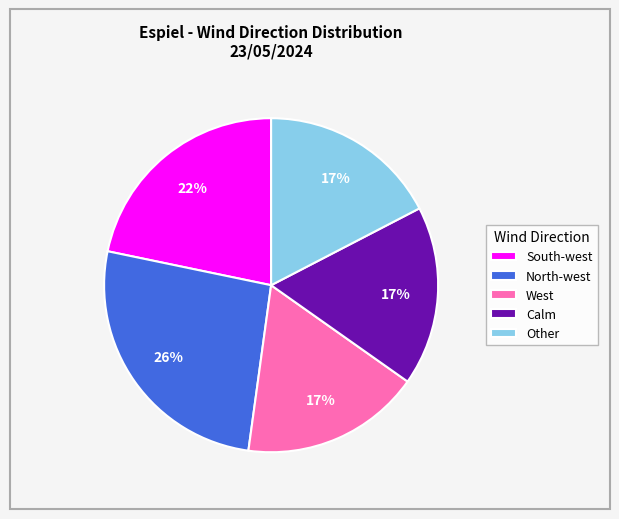

The Calm slice represents 3% of the pie. True or false?

False